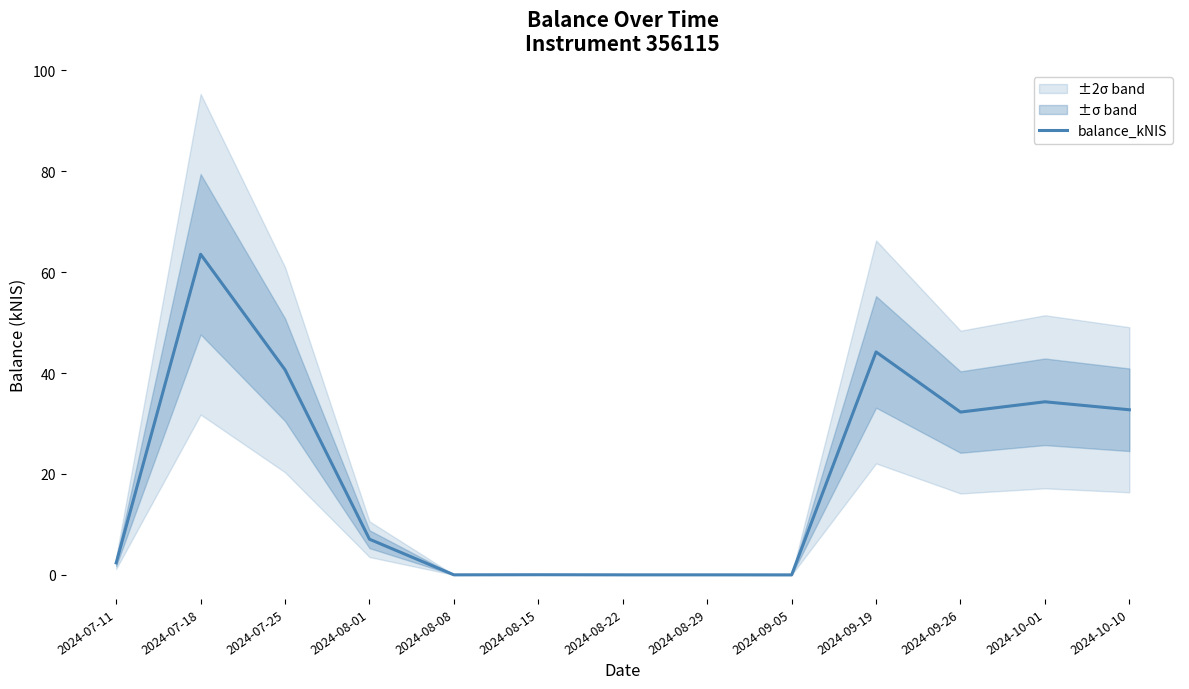

Which label corresponds to the smallest value in the chart?

2024-09-05